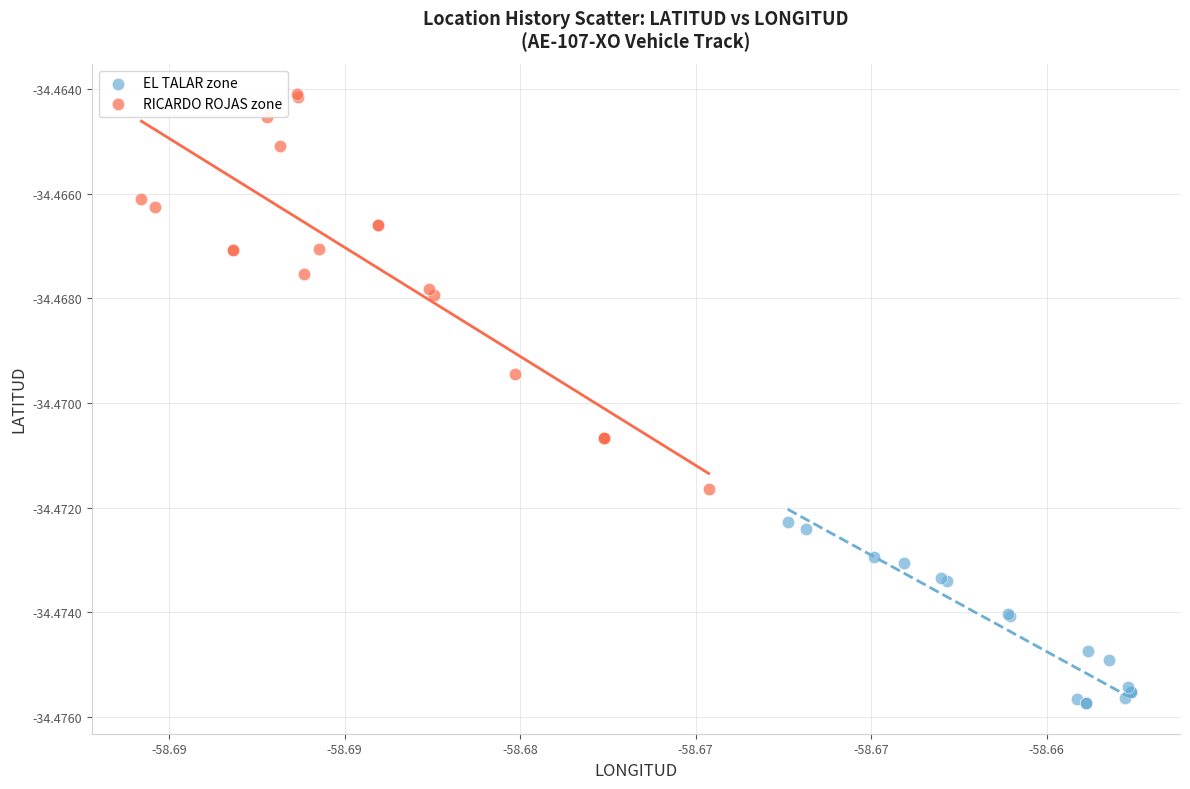

Which series contains the highest Y value?

RICARDO ROJAS zone